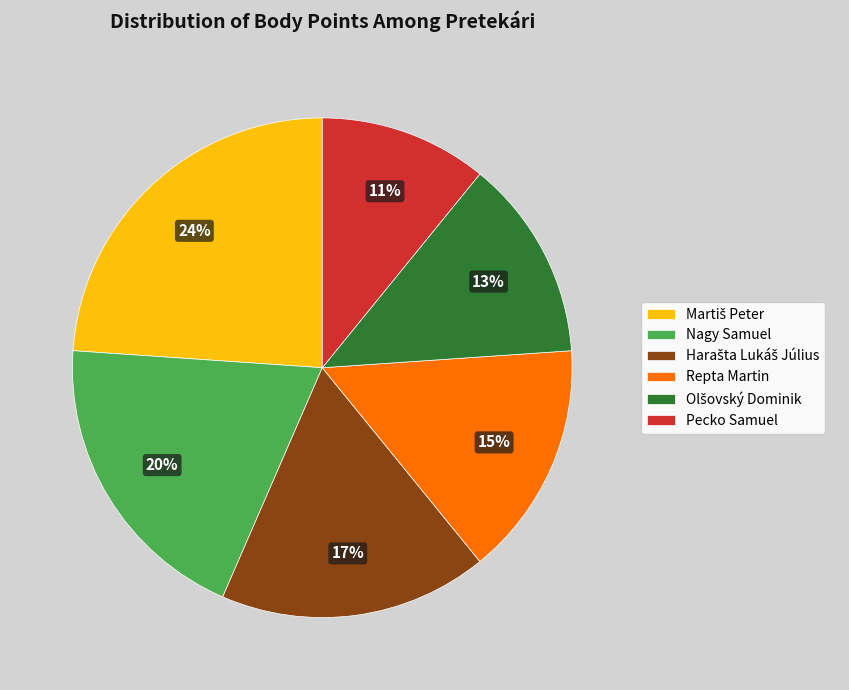

The Pecko Samuel slice represents 25% of the pie. True or false?

False